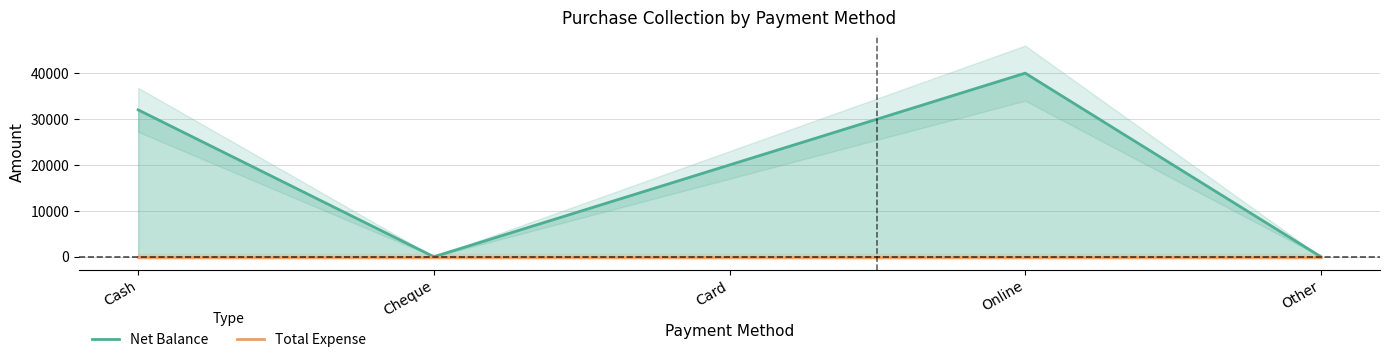

How many positive values does the Net Balance series have?

3